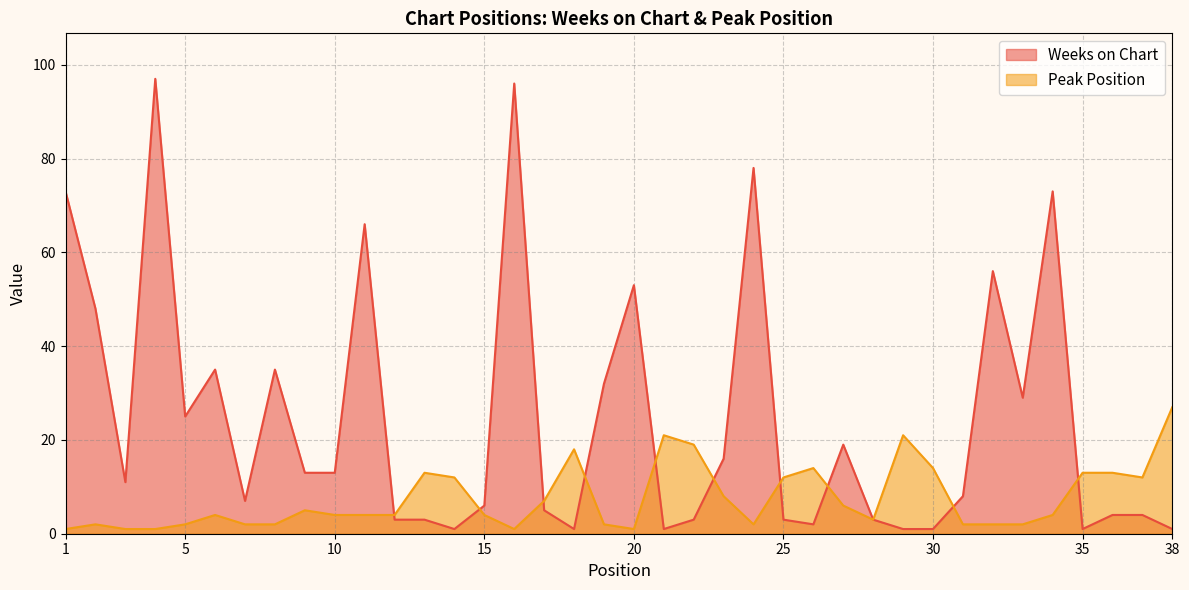

What is the total value across all series at 20?

54